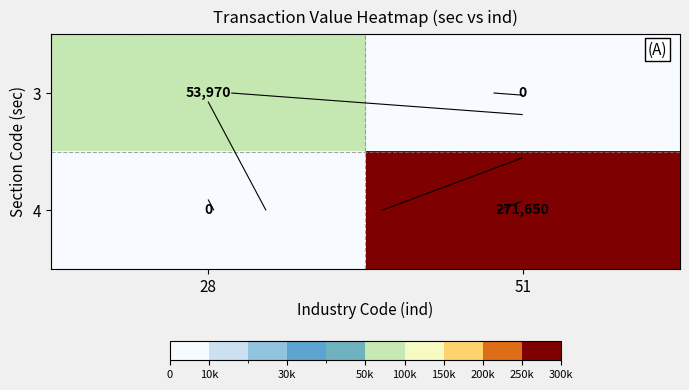

Between 28 and 51, which series saw the biggest shift?

4